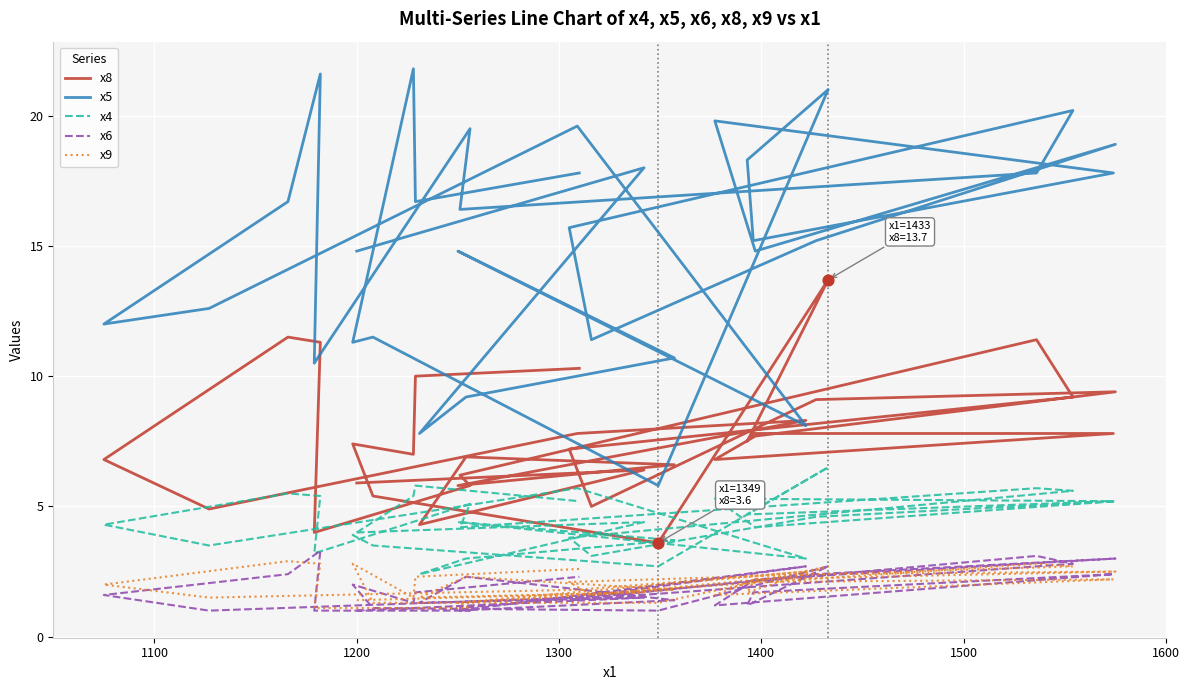

Is the value of x8 at 10 greater than the value of x6 at 31?

Yes